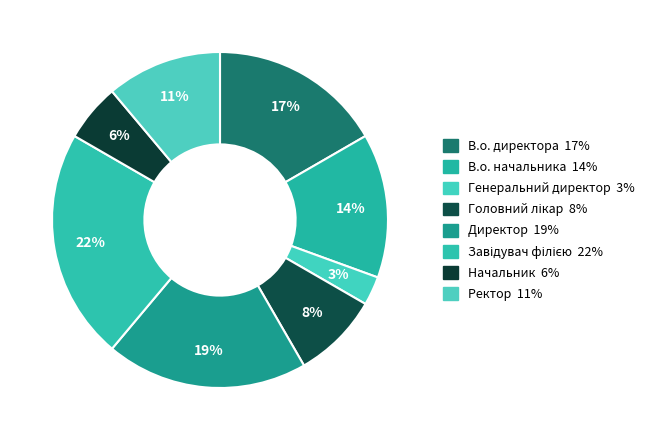

To the nearest percent, what percentage of the pie is Директор?

19%